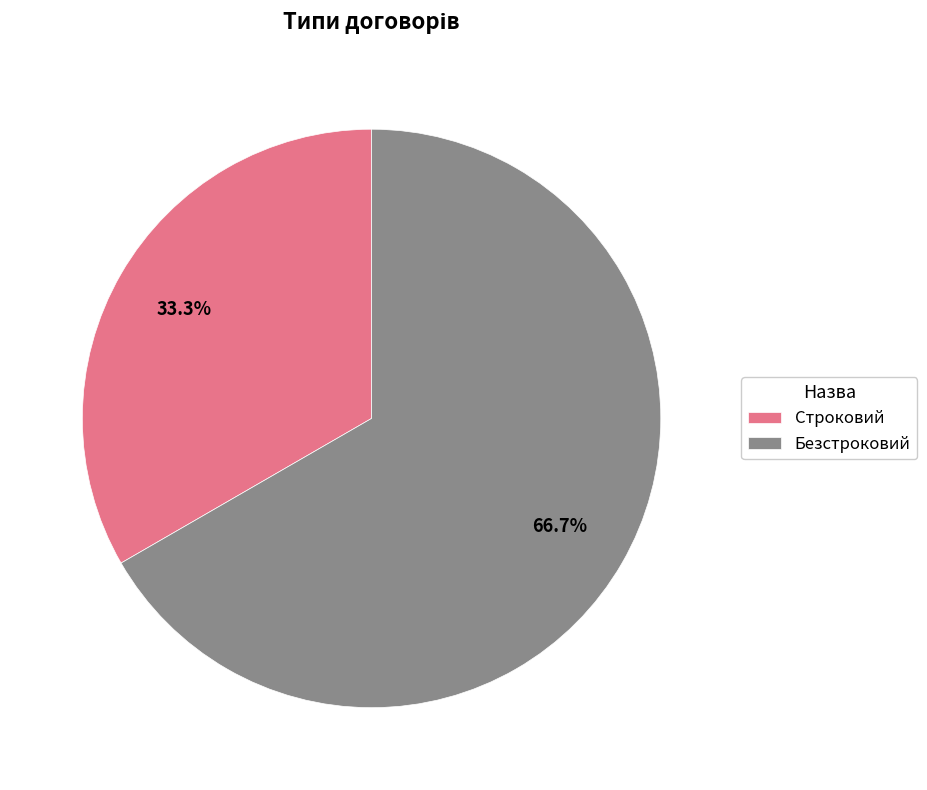

Is there any slice that represents more than half of the pie?

Yes